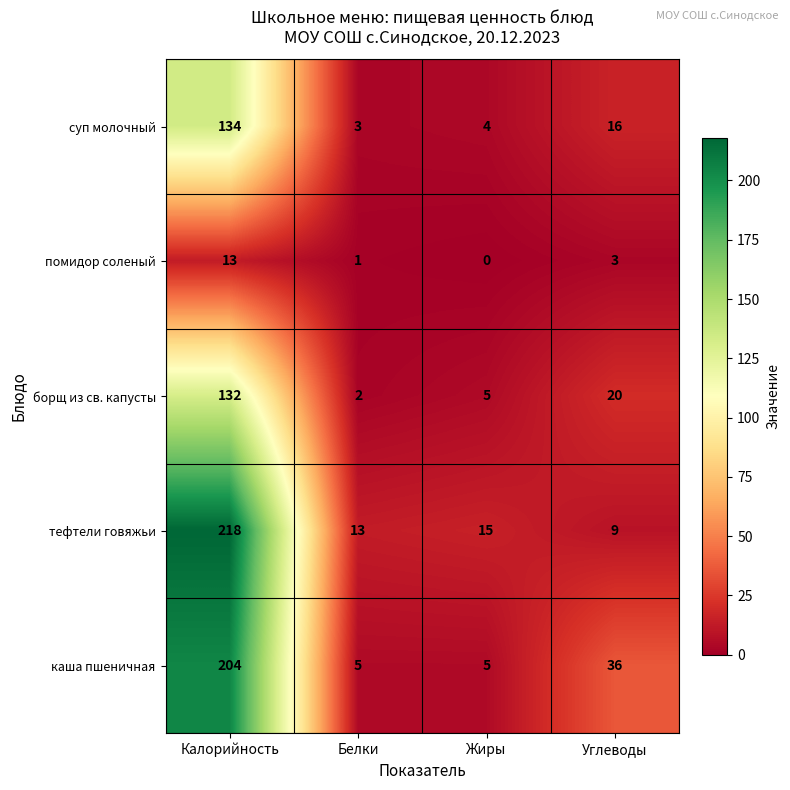

Rank the series at Белки from lowest to highest value.

помидор соленый, борщ из св. капусты, суп молочный, каша пшеничная, тефтели говяжьи